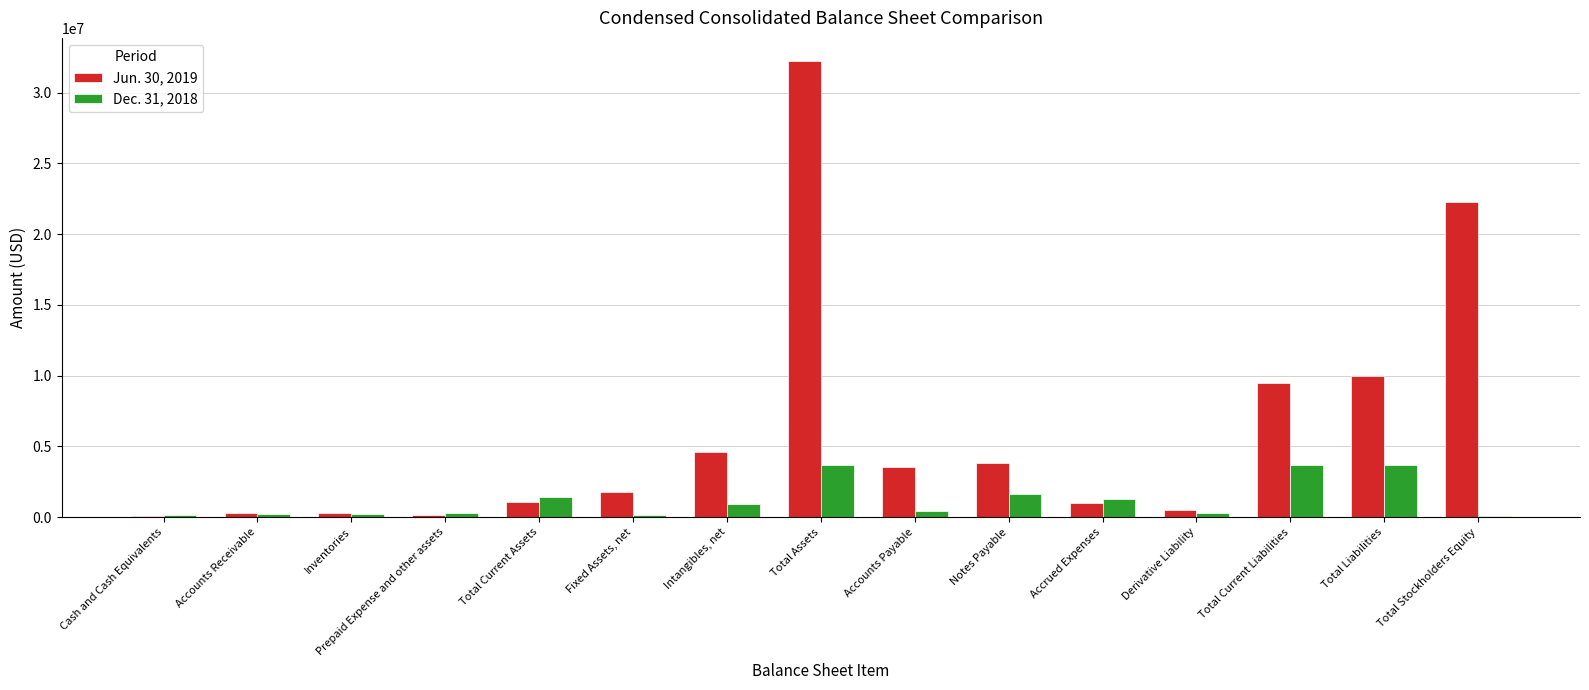

Between Accounts Receivable and Total Current Assets, which series saw the biggest shift?

Dec. 31, 2018